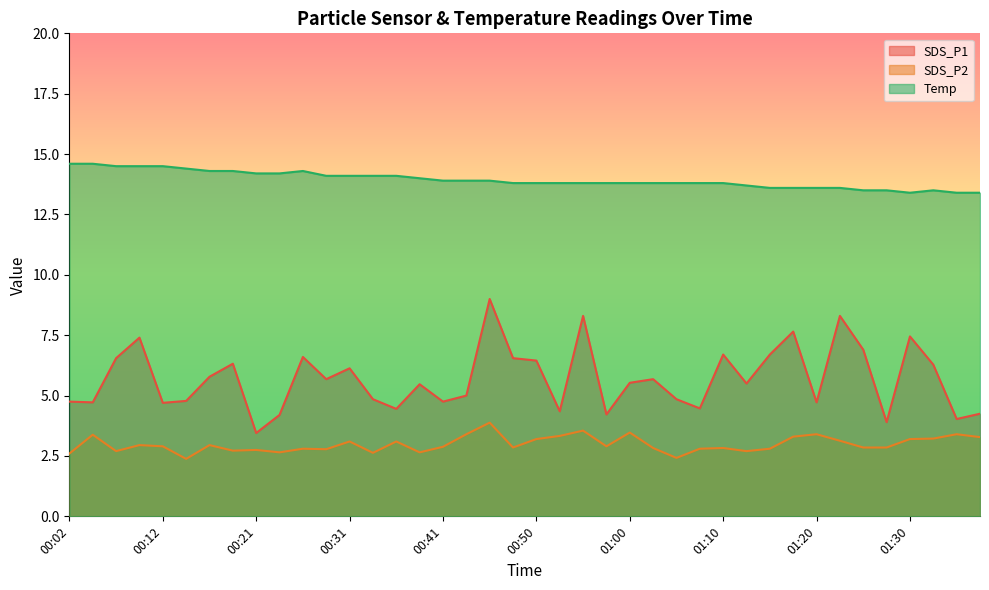

What is the approximate value of Temp at 01:03?

13.8